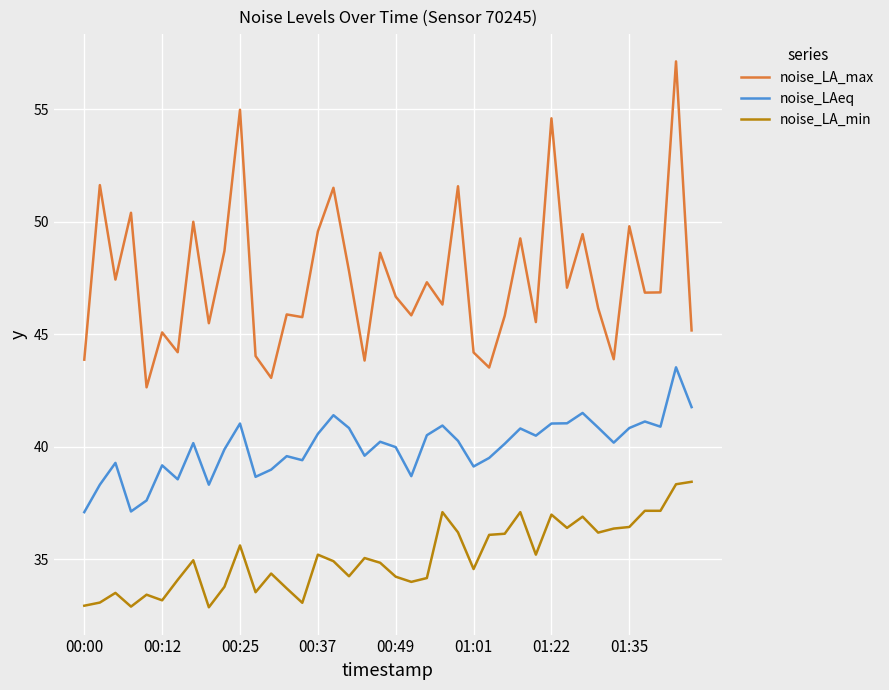

List the series in order of their peak value, lowest first.

noise_LA_min, noise_LAeq, noise_LA_max